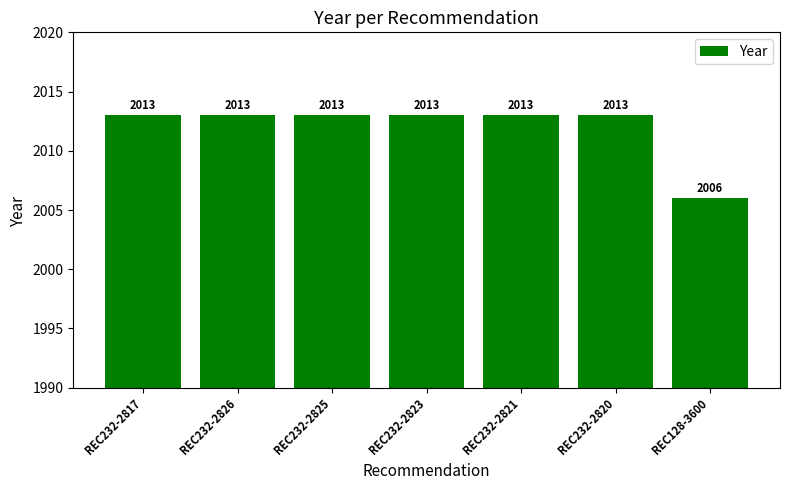

Reading right to left, transcribe all the data shown in this chart.

2006	2013	2013	2013	2013	2013	2013